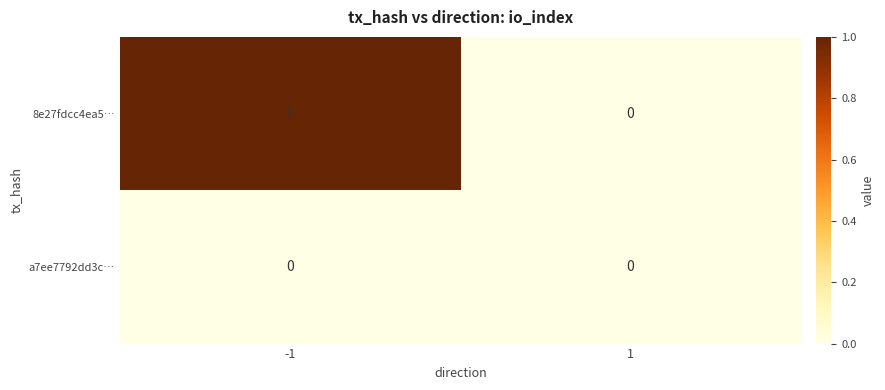

Reading left to right, extract all data points from this chart.

8e27fdcc4ea5…: -1=1	1=0
a7ee7792dd3c…: -1=0	1=0